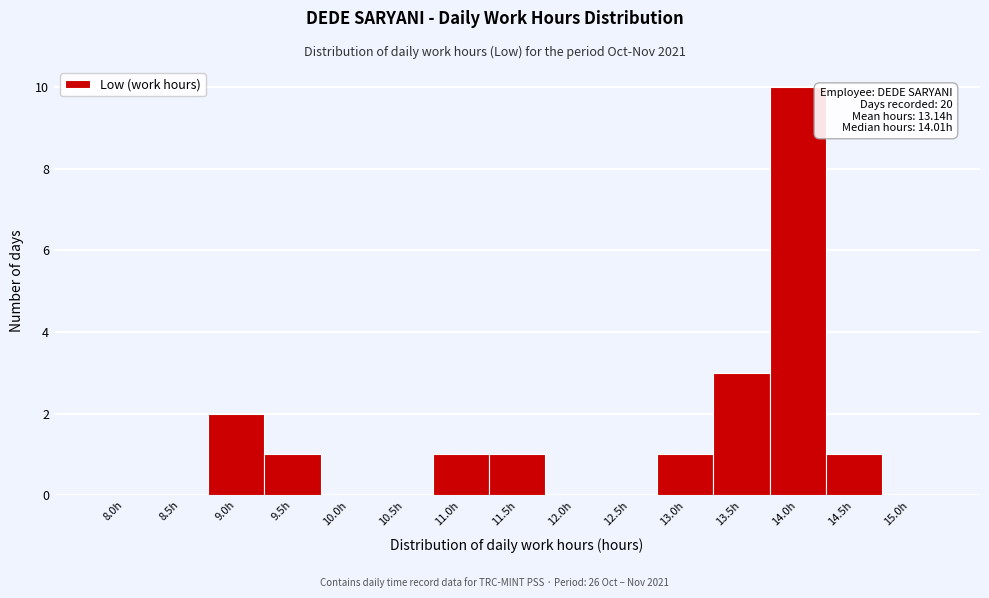

Reading left to right, extract all data points from this chart.

8.0h=0	8.5h=0	9.0h=2	9.5h=1	10.0h=0	10.5h=0	11.0h=1	11.5h=1	12.0h=0	12.5h=0	13.0h=1	13.5h=3	14.0h=10	14.5h=1	15.0h=0